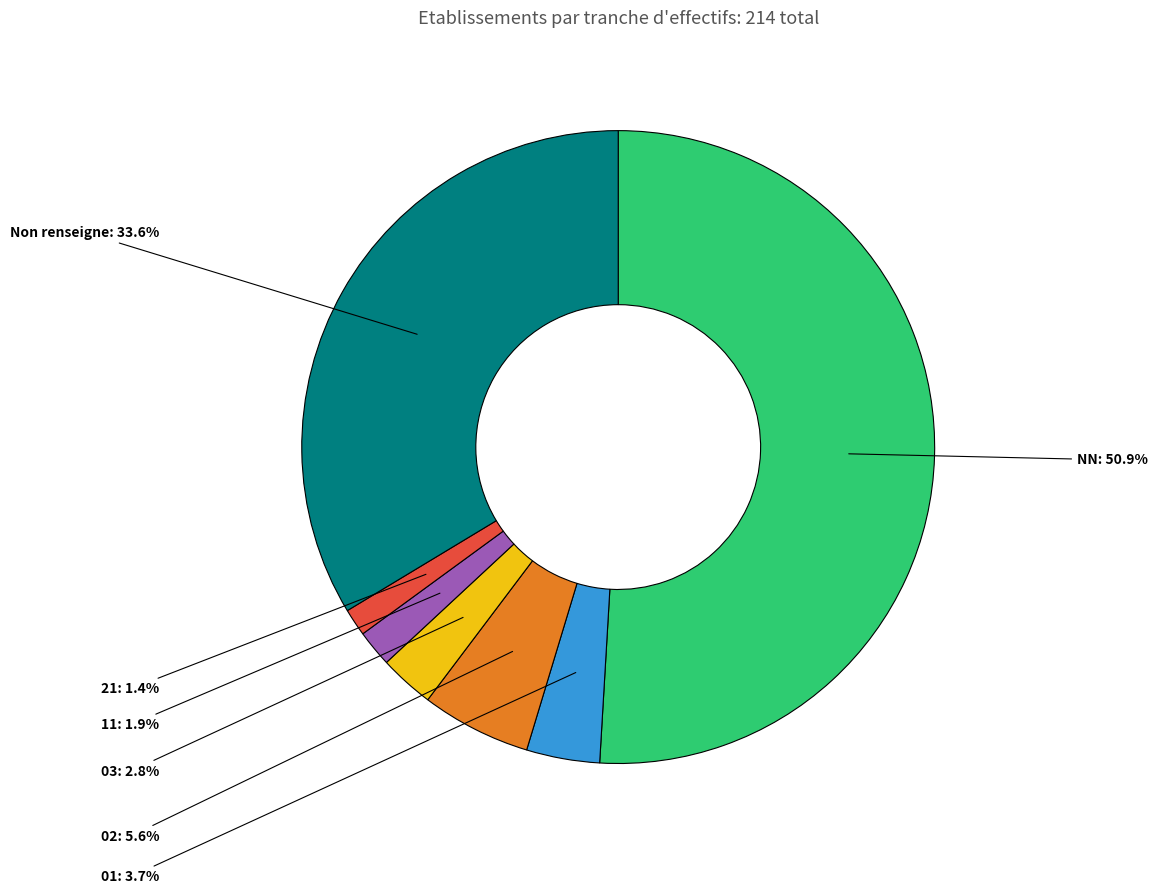

Is it true that 01 is 13% of the pie?

False